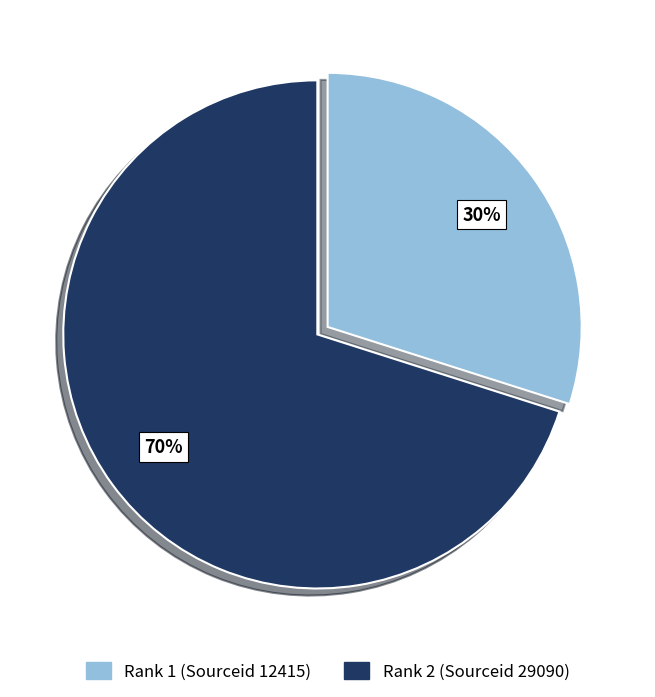

To the nearest percent, what percentage of the pie is Rank 2 (Sourceid 29090)?

70%